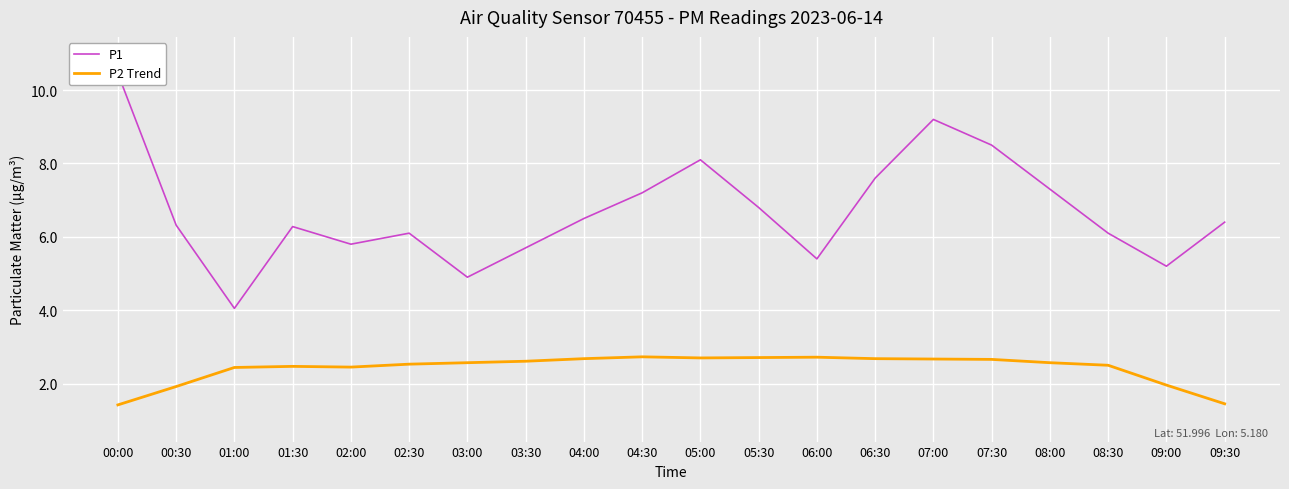

How many data points in P1 are less than 6?

6